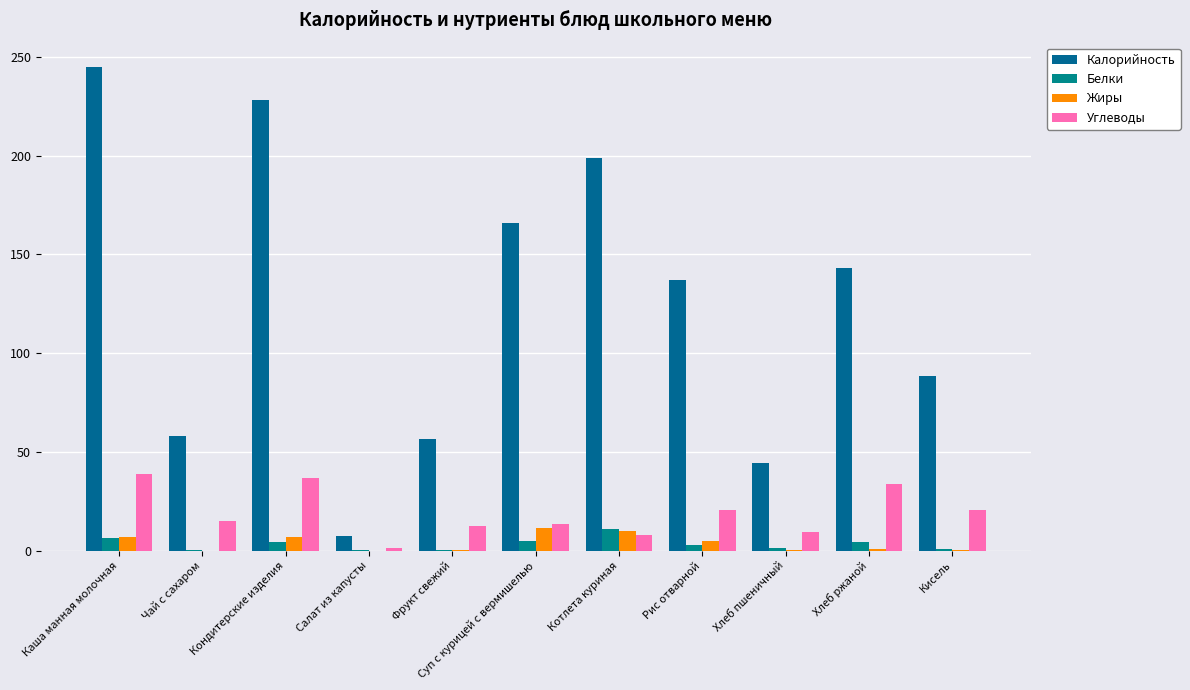

List the labels in order of Калорийность value, smallest first.

Салат из капусты, Хлеб пшеничный, Фрукт свежий, Чай с сахаром, Кисель, Рис отварной, Хлеб ржаной, Суп с курицей с вермишелью, Котлета куриная, Кондитерские изделия, Каша манная молочная